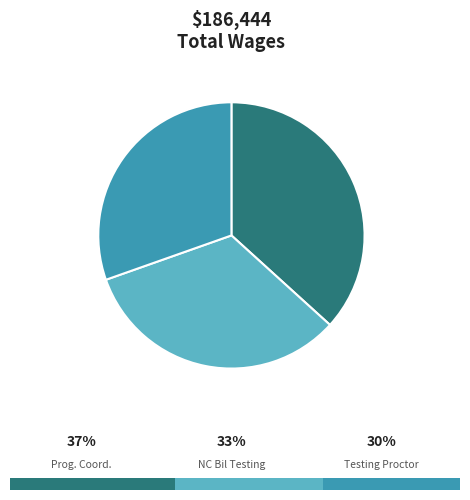

Is Nc Bil Testing Proctor the majority of the pie?

No